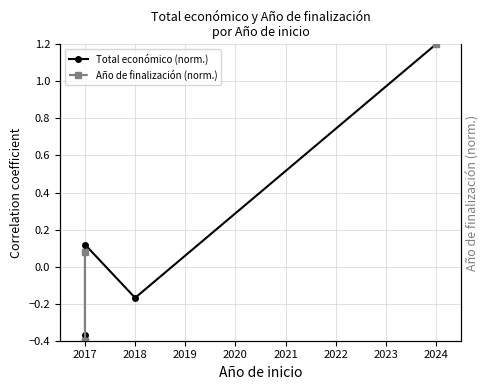

Where is Año de finalización (norm.) nearest to the value 0?

2017